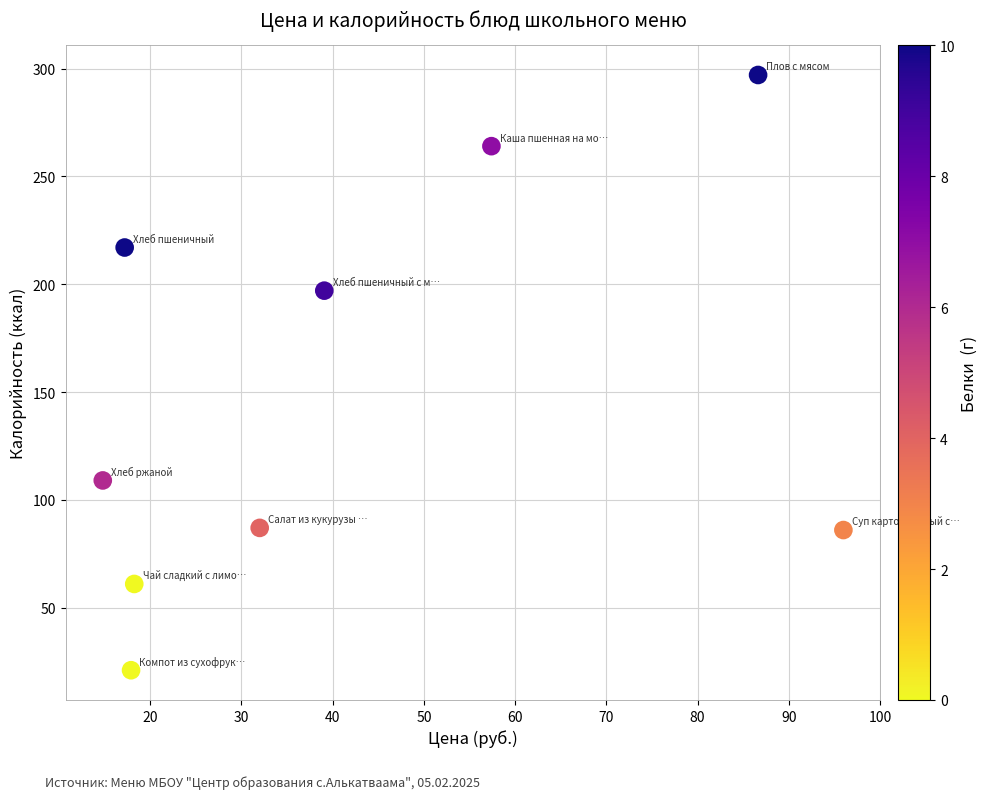

What Y value in the scatter plot is closest to 159?

197